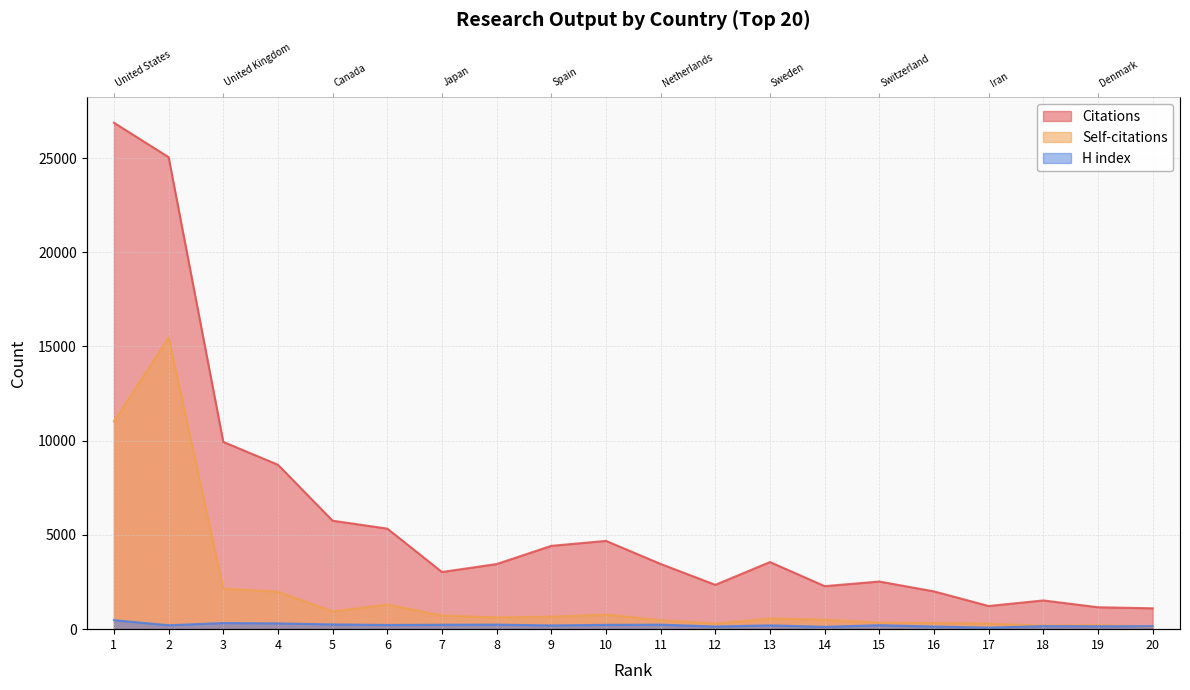

How many categories are shown in the chart?

20